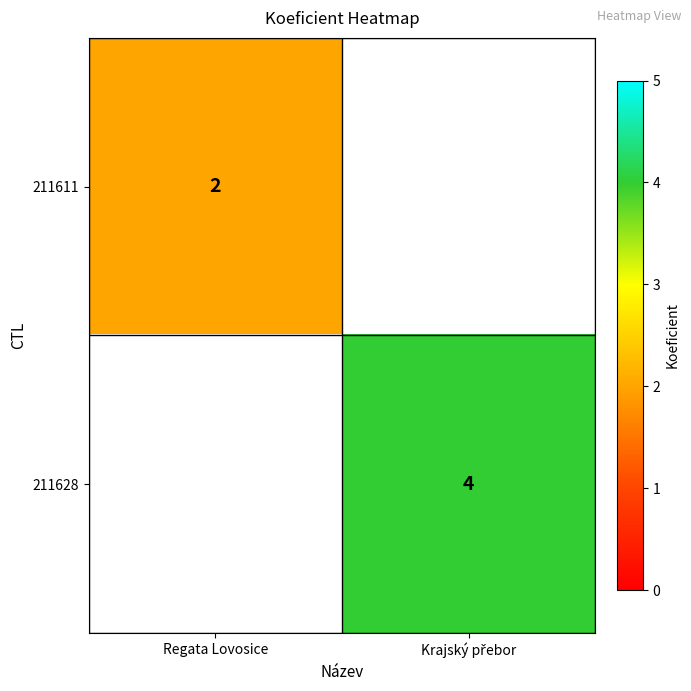

True or false: 211611 has a value of 2 at Regata Lovosice.

True